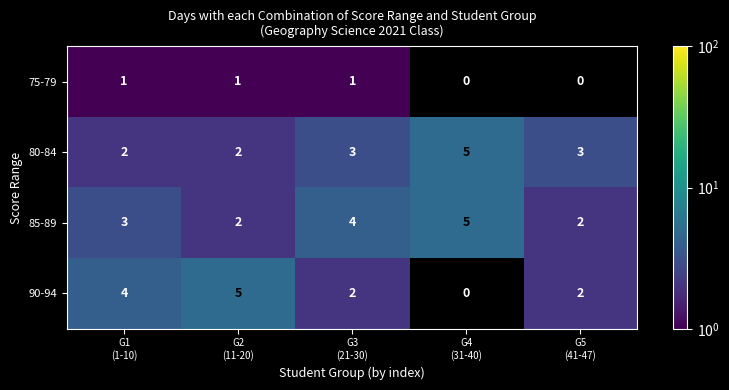

The 90-94 series shows 5.0 at G2 (11-20). True or false?

True